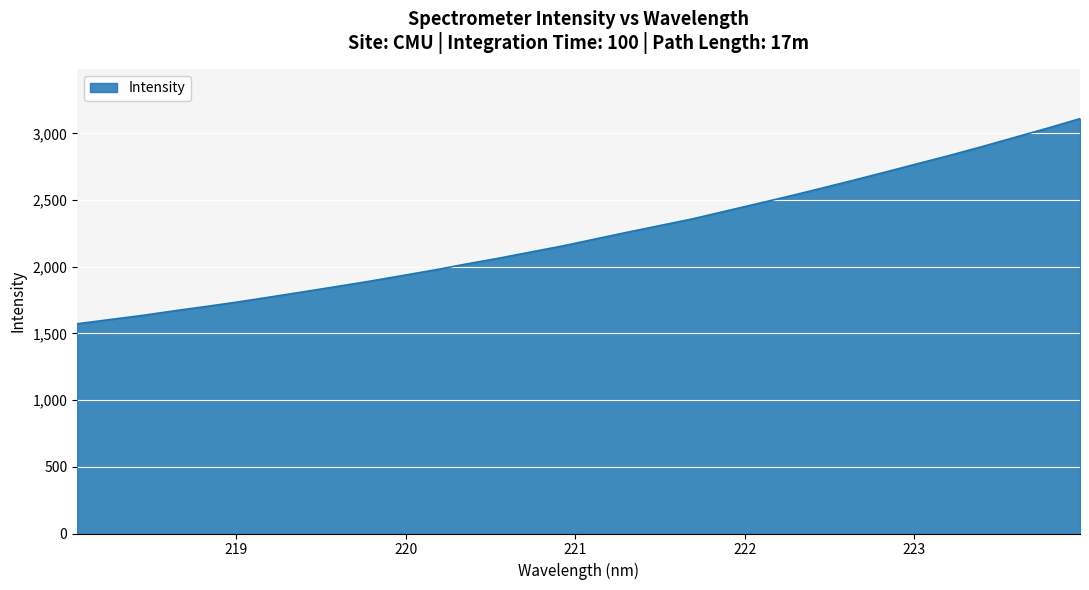

What is the minimum value shown in the chart?

1572.4